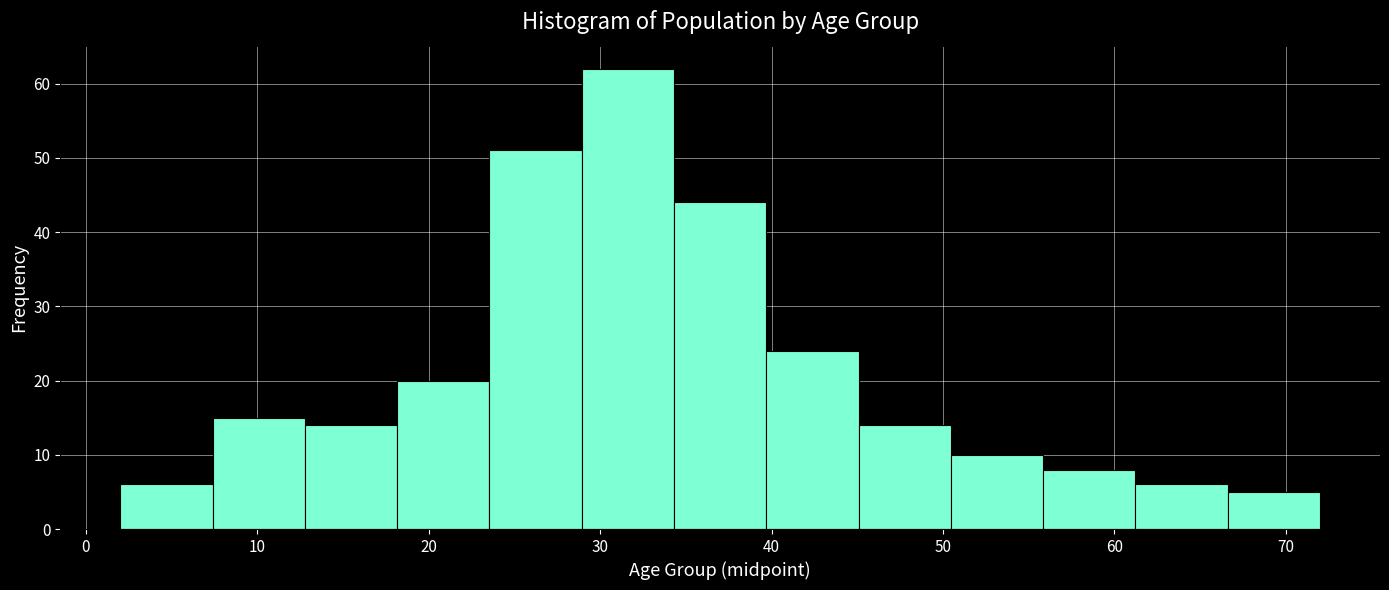

Reading left to right, list every bar in this chart as the range it spans on the x-axis followed by its height. Neither the bar edges nor the heights are printed on the chart, so give them approximately, as read against the axes.

2 to 7: 6
7 to 13: 15
13 to 18: 14
18 to 24: 20
24 to 29: 51
29 to 34: 62
34 to 40: 44
40 to 45: 24
45 to 50: 14
50 to 56: 10
56 to 61: 8
61 to 67: 6
67 to 72: 5